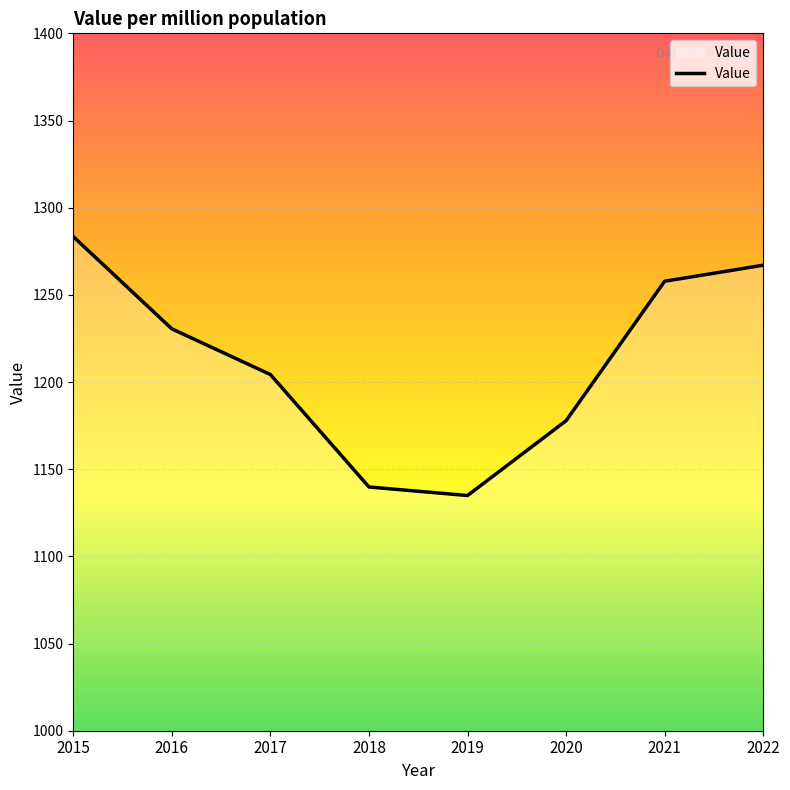

The chart shows a value of 587.2 at 2021. True or false?

False